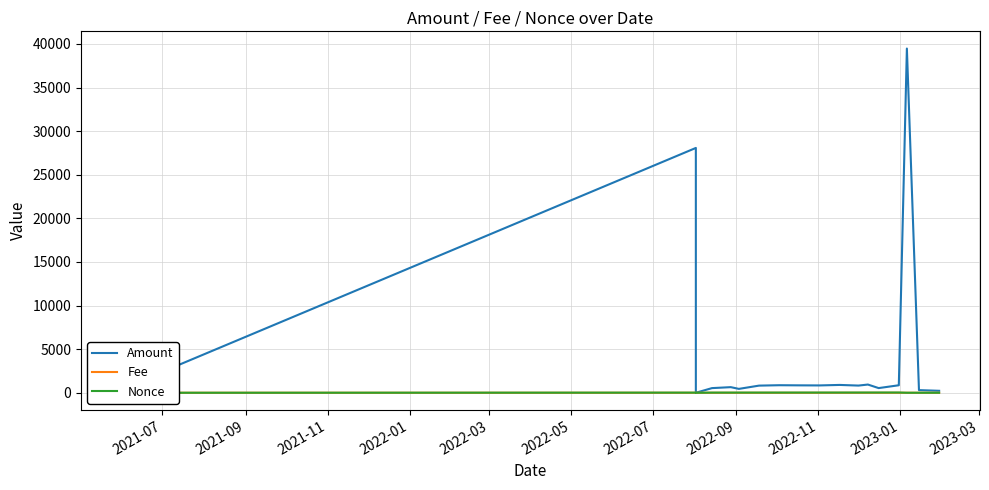

After their last crossing, which series has the higher values: Fee or Amount?

Amount